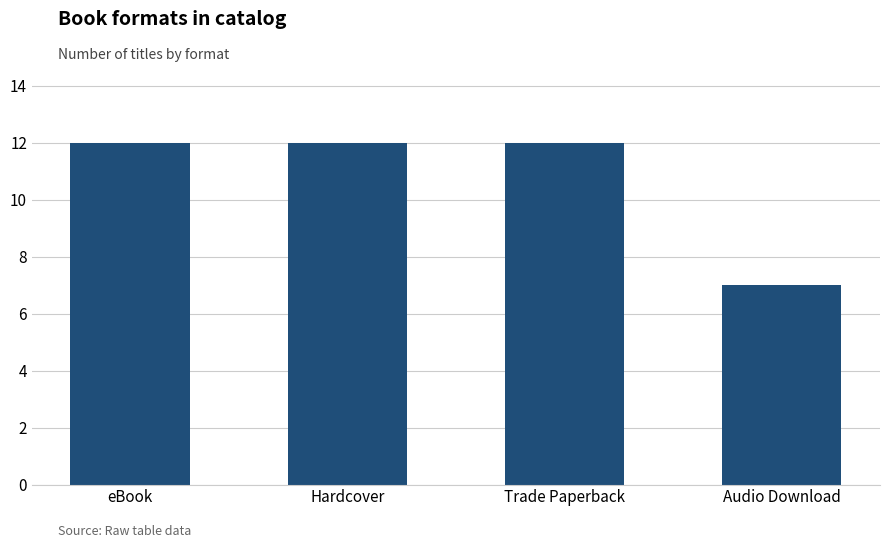

True or false: the data shows 7 at Hardcover.

False